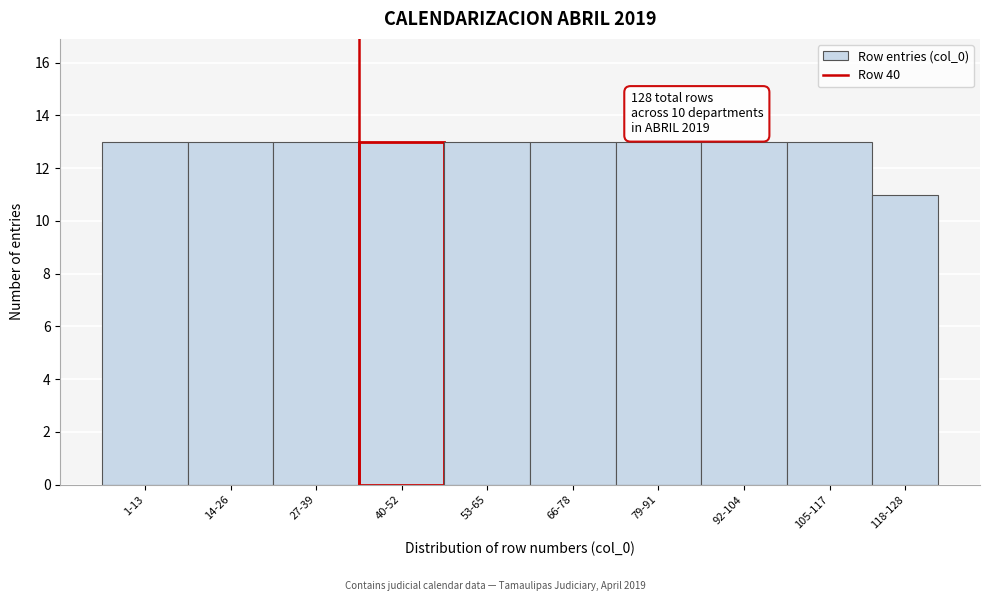

Reading left to right, list all the values displayed in this chart.

13	13	13	13	13	13	13	13	13	11